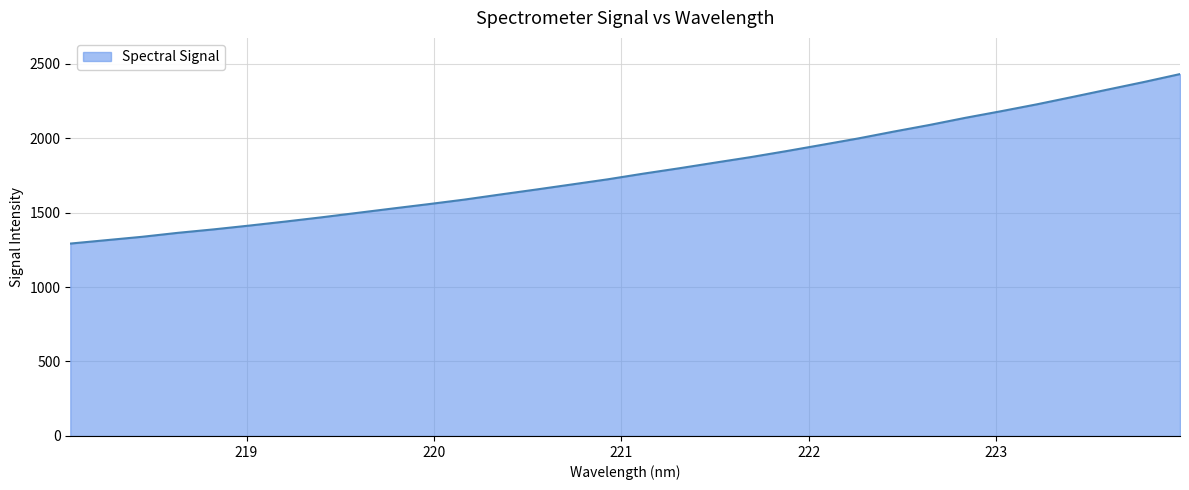

How many lines are shown in the chart?

1